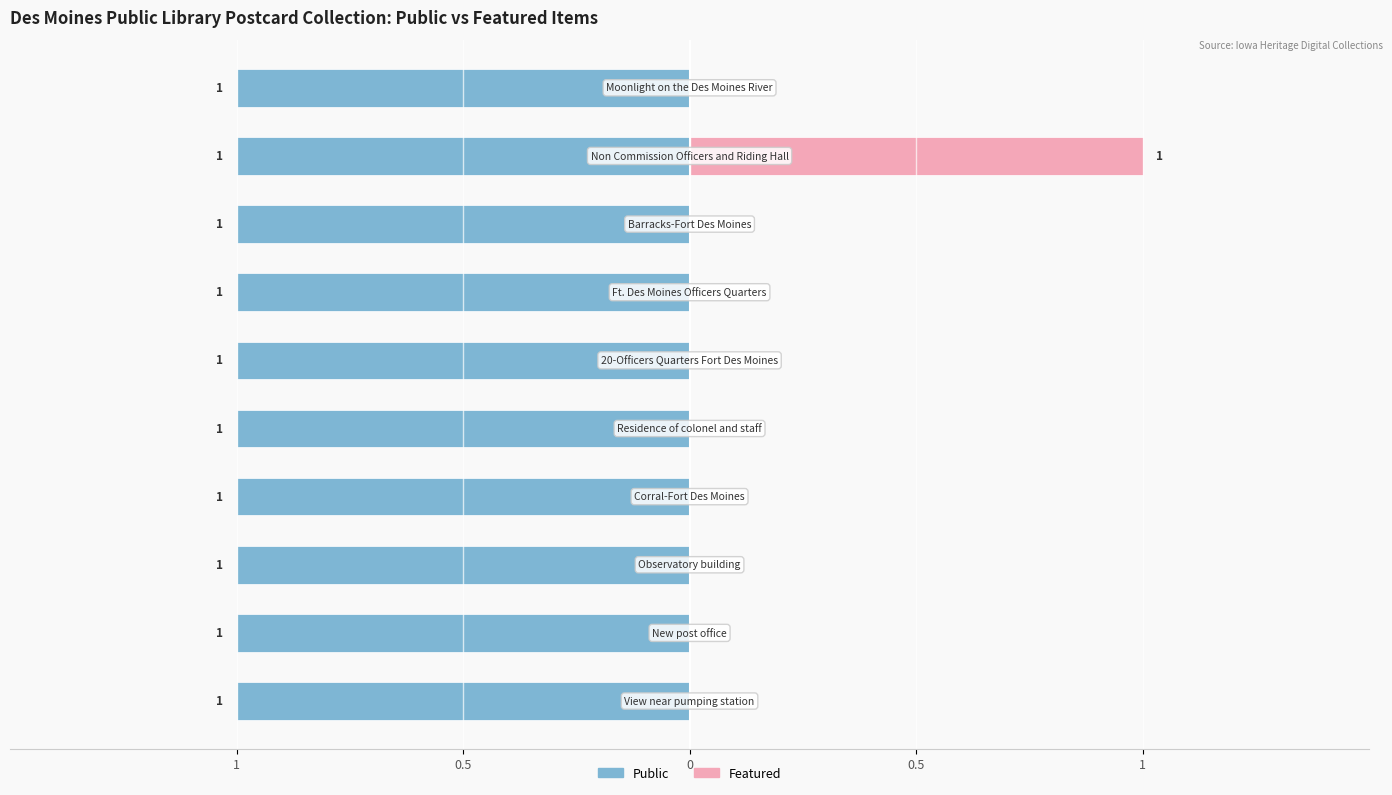

True or false: Featured has a value of 1 at Non Commission Officers and Riding Hall.

True